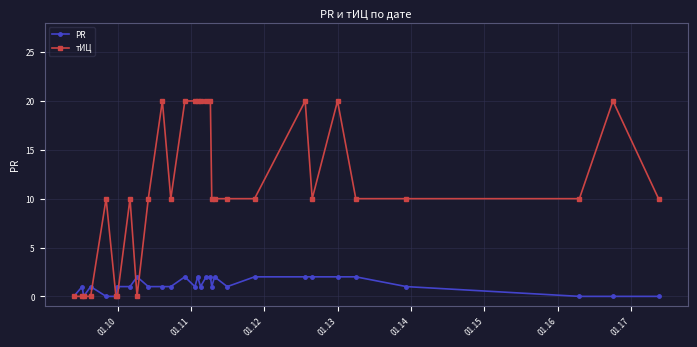

Which series has the largest range (max minus min)?

тИЦ